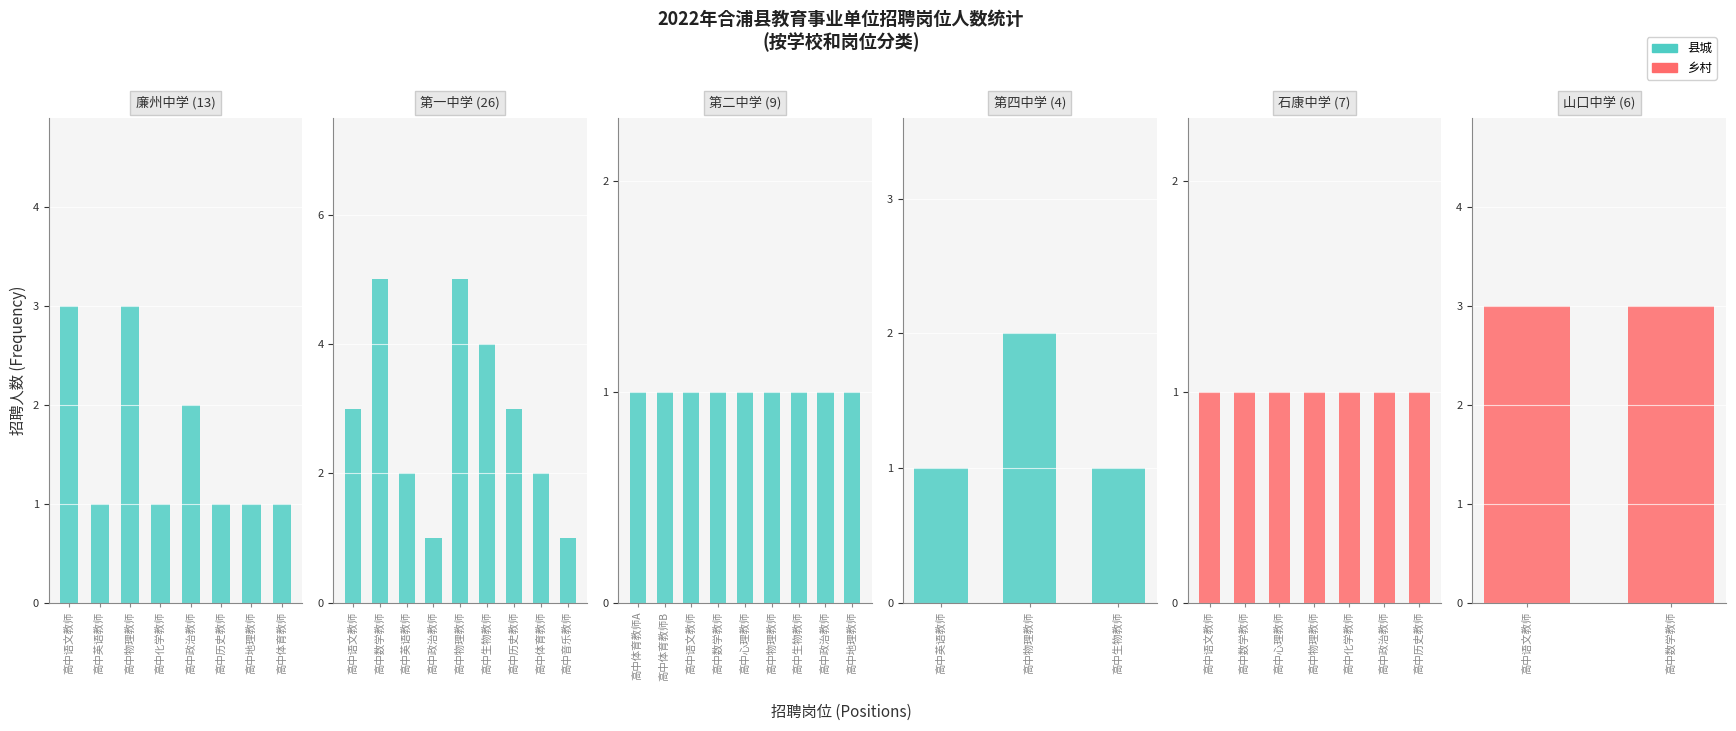

Reading right to left, transcribe all the data shown in this chart.

37=3	36=3	35=1	34=1	33=1	32=1	31=1	30=1	29=1	28=1	27=2	26=1	25=1	24=1	23=1	22=1	21=1	20=1	19=1	18=1	17=1	16=1	15=2	14=3	13=4	12=5	11=1	10=2	9=5	8=3	7=1	6=1	5=1	4=2	3=1	2=3	1=1	counts=3